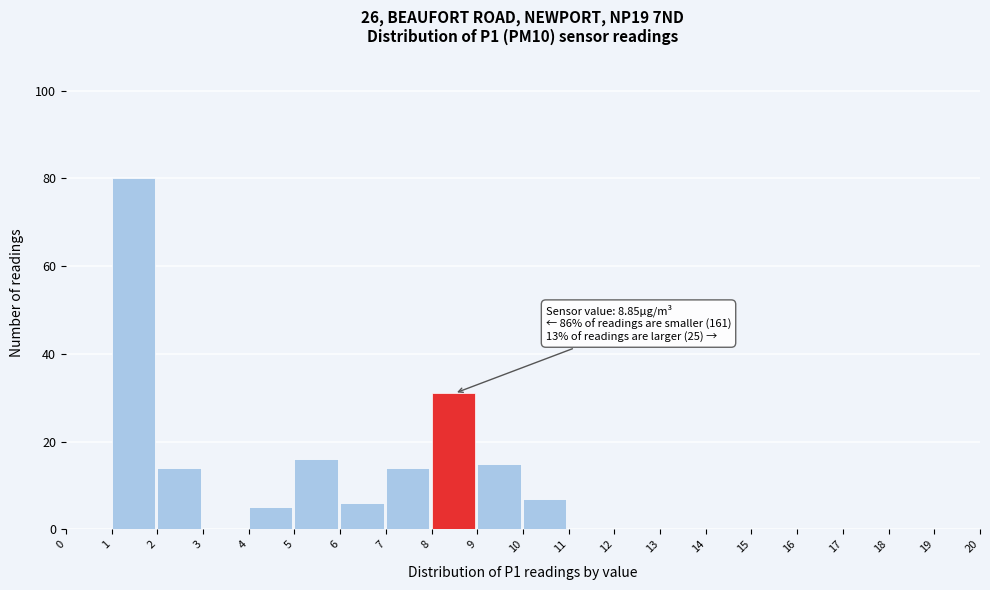

Which range on the x-axis has the tallest bar?

1 to 2